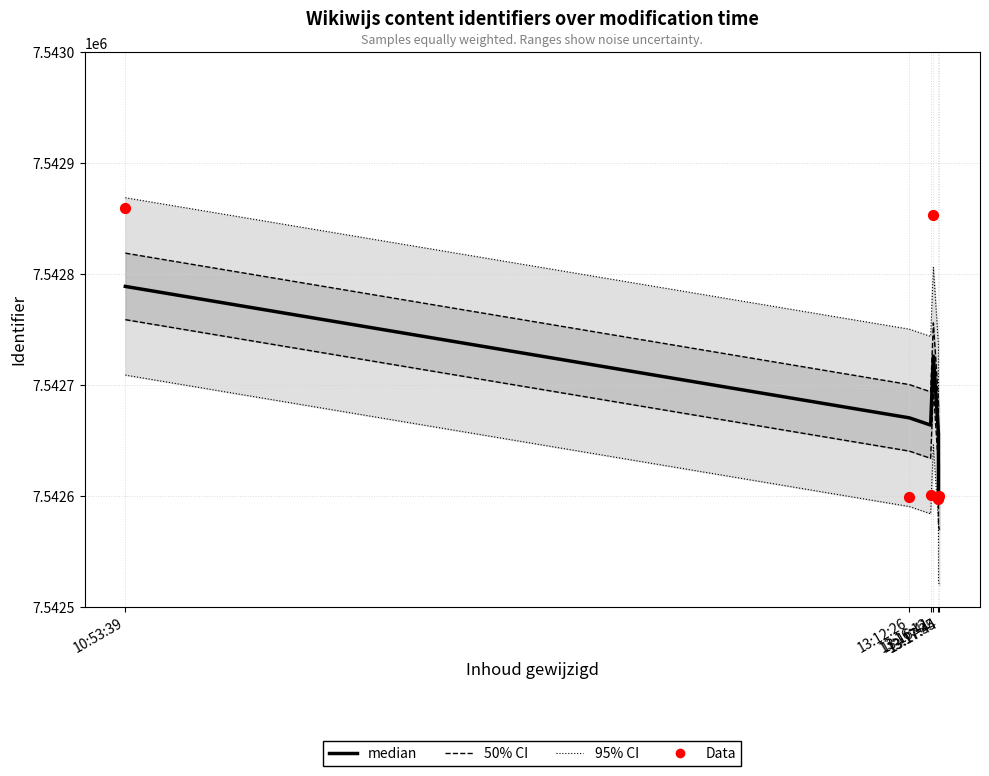

Which series has the largest total across all categories?

95% CI